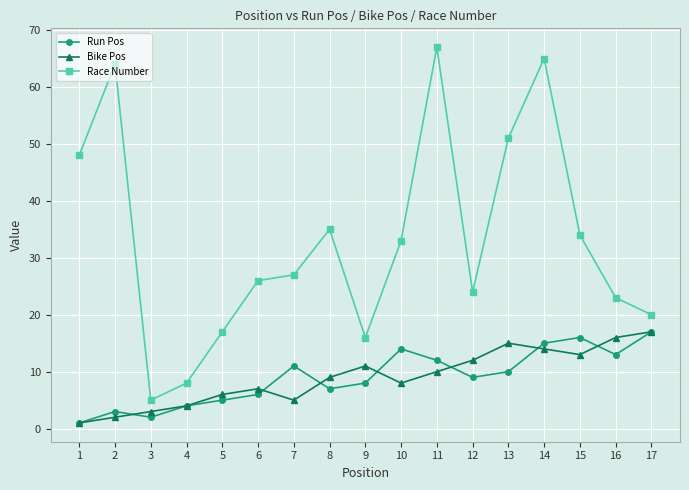

Rank the series at 15 from highest to lowest value.

Race Number, Run Pos, Bike Pos